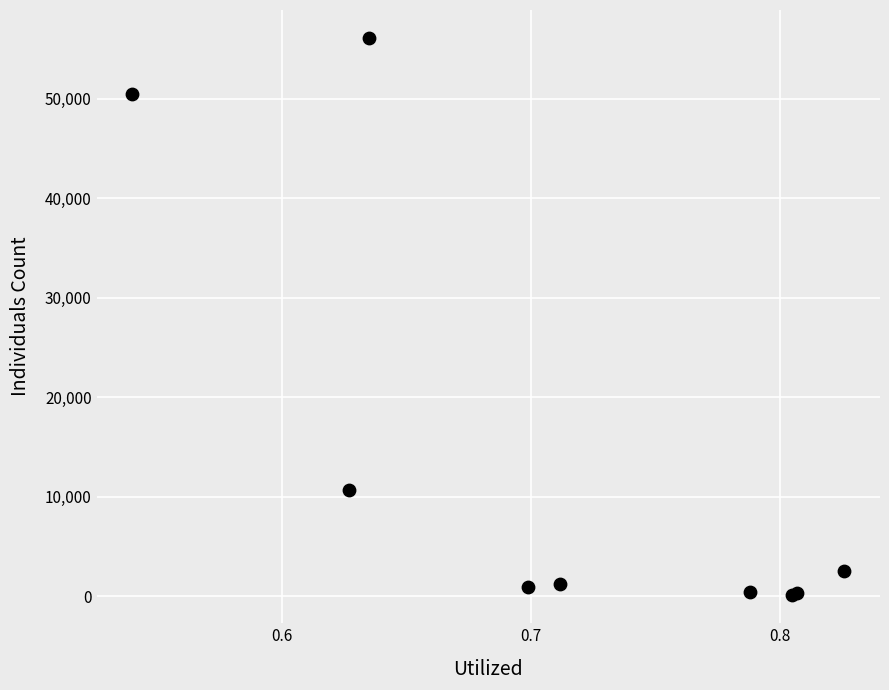

What Y value in the scatter plot is closest to 28104?

10714